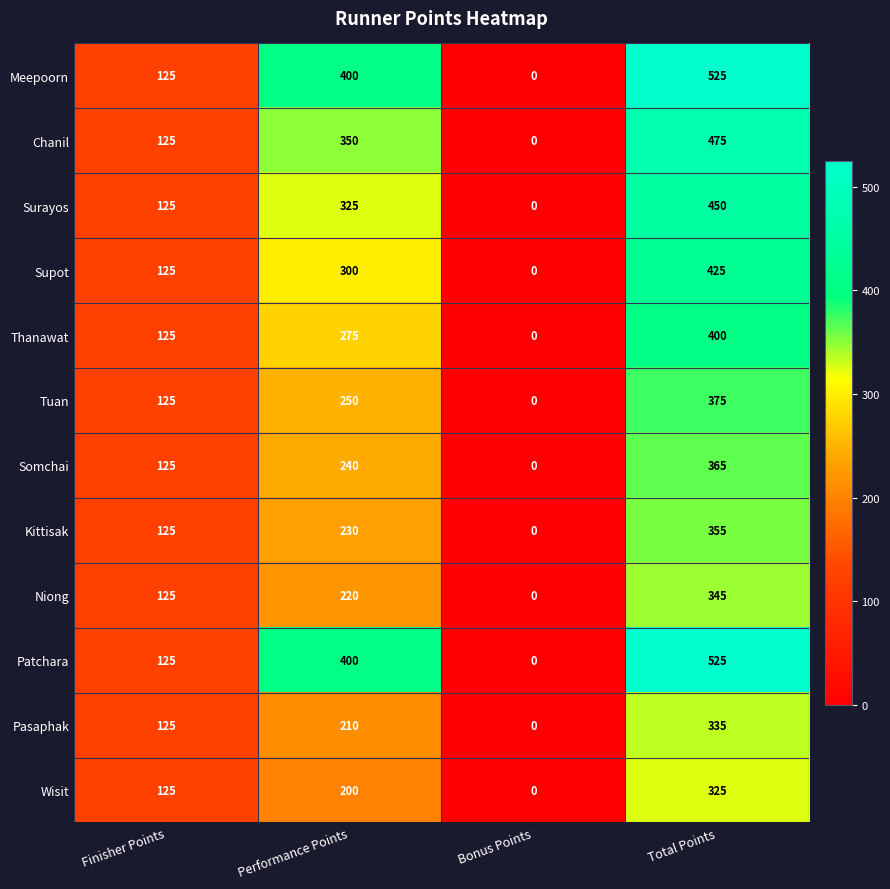

What is the difference between the maximum and minimum values in the Tuan series?

375